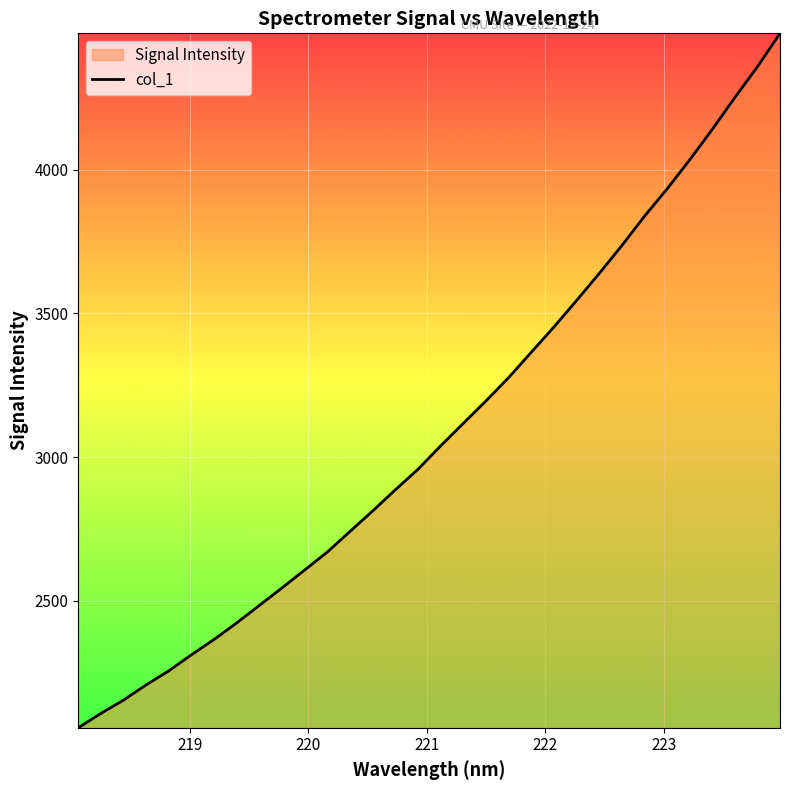

What is the greatest value displayed?

4474.9